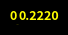

Does any single category account for the majority?

Yes